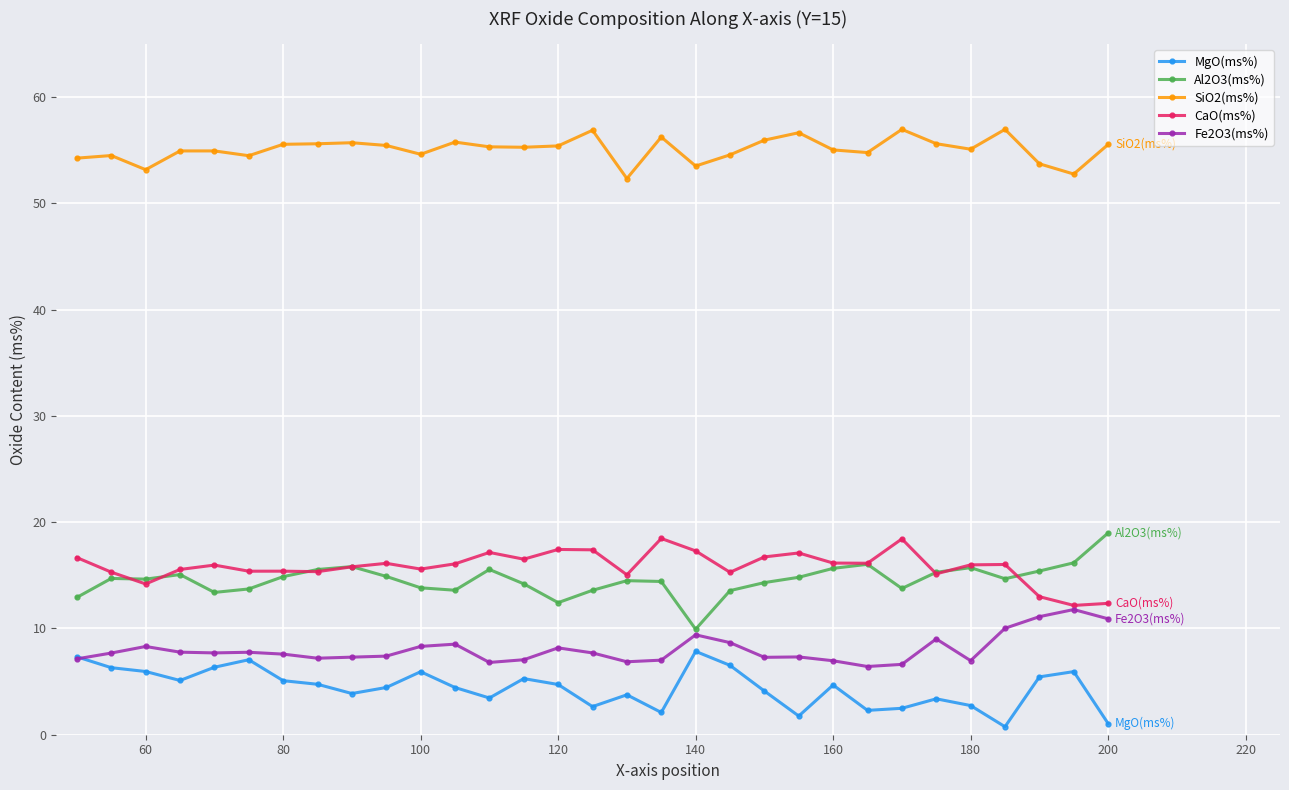

True or false: SiO2(ms%) has more than 2 points higher than both neighbors.

True